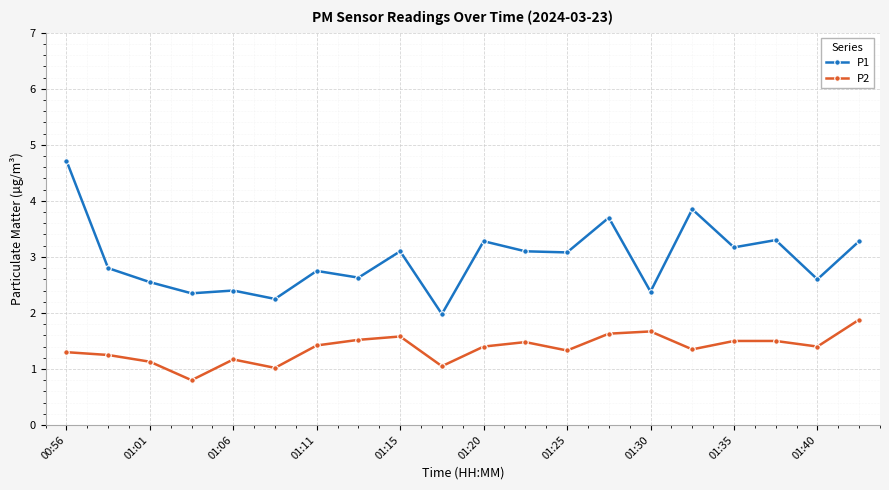

Rank the series by their average value, from highest to lowest.

P1, P2